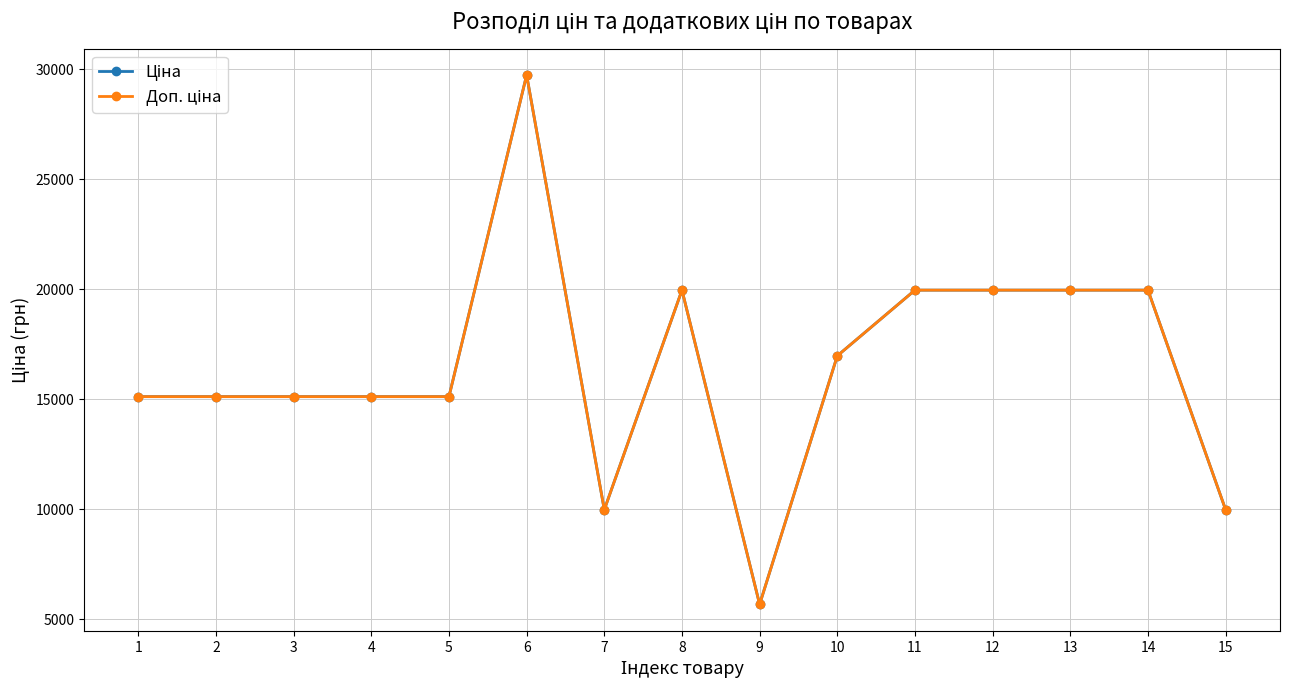

Between 1 and 10, which series saw the biggest shift?

Ціна